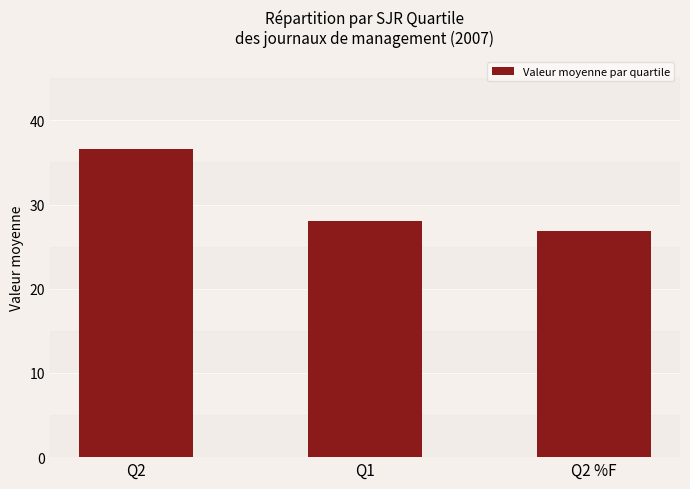

What is the value of the 2nd bar from the left?

28.0